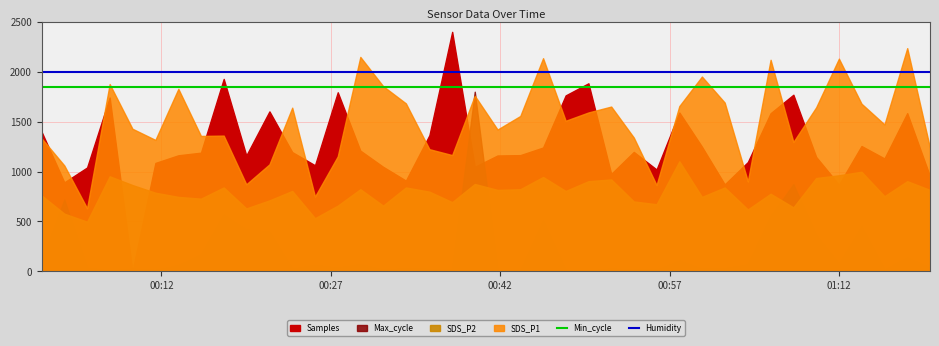

True or false: Min_cycle and Humidity cross at least once.

False